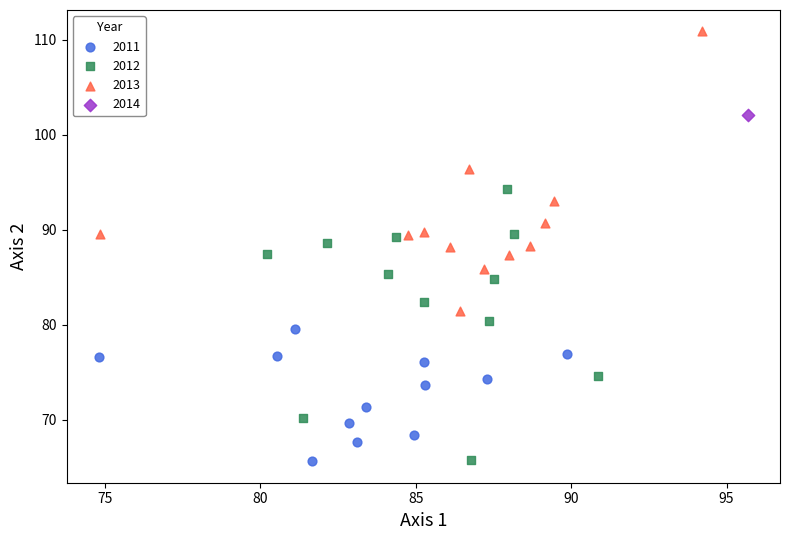

What are all the series names shown in the legend?

2011, 2012, 2013, 2014